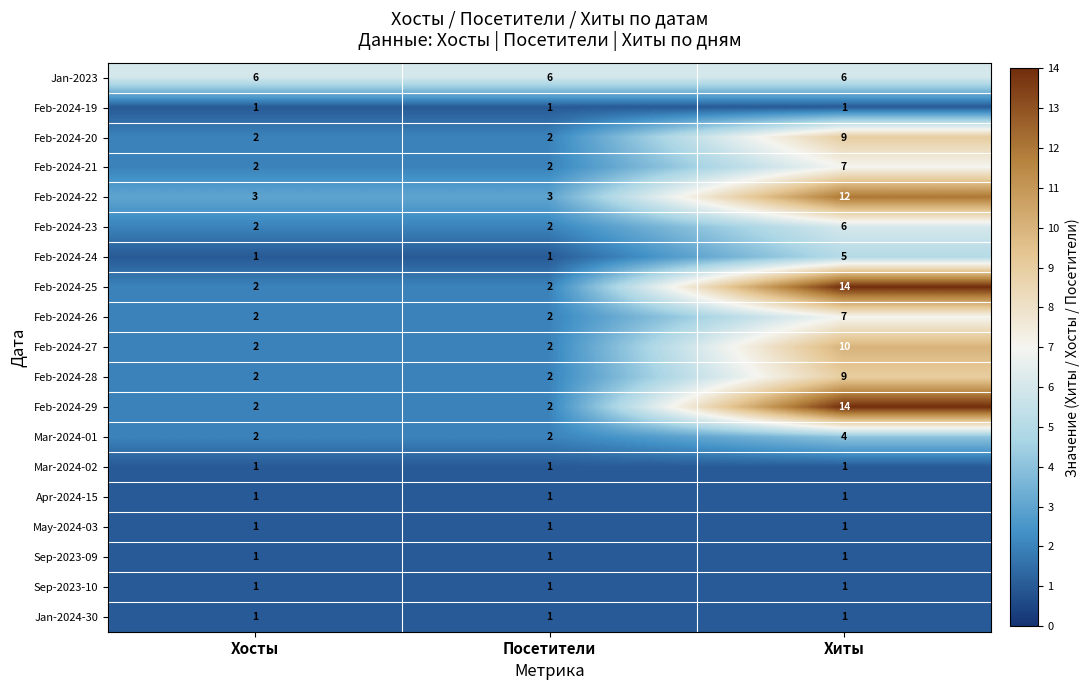

At how many categories does at least one series exceed 3?

3